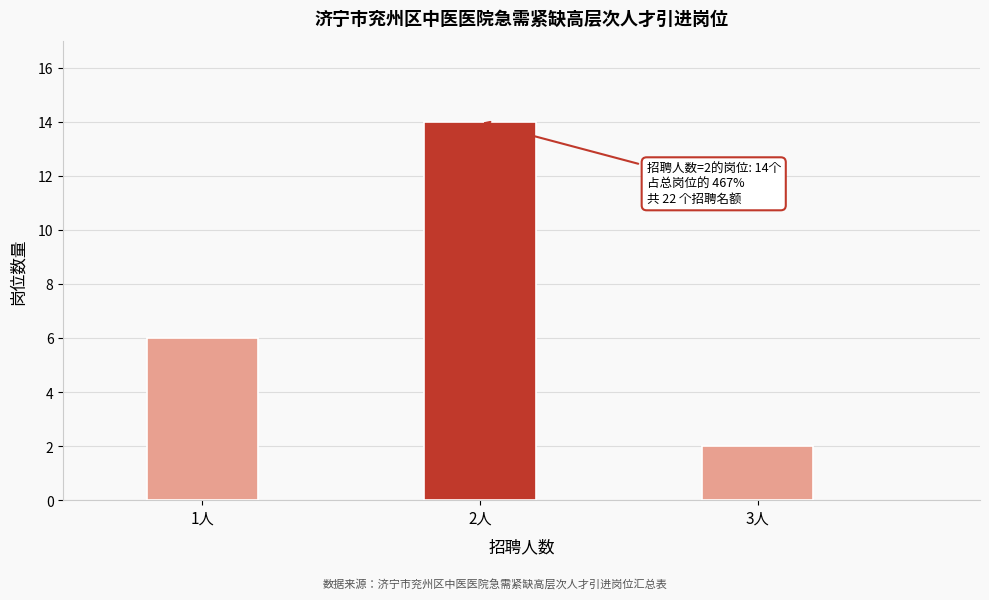

Reading left to right, what are all the values shown in this chart?

6	14	2